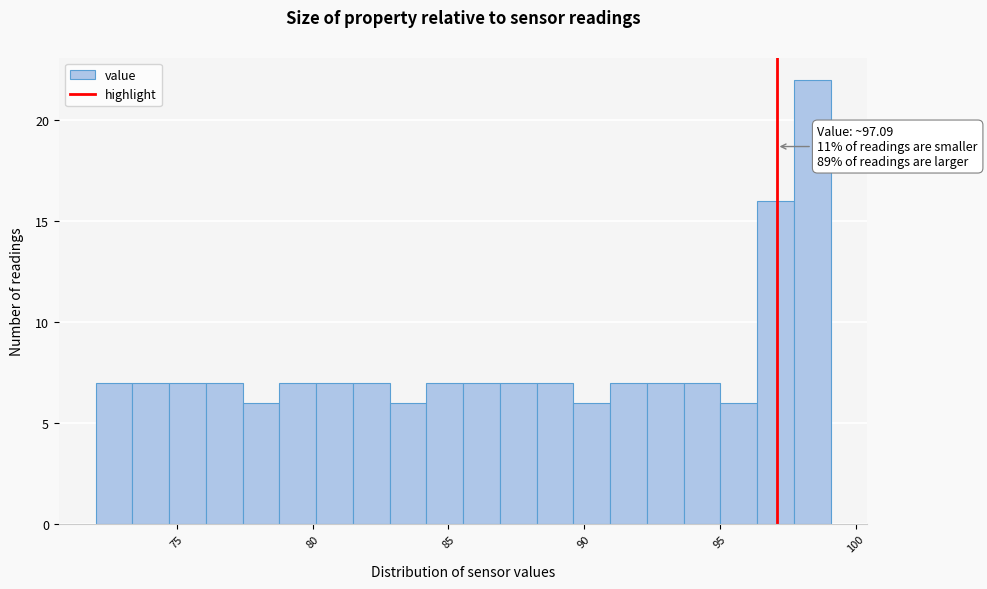

Read against the x-axis, roughly where is the centre of the tallest bar?

98.5